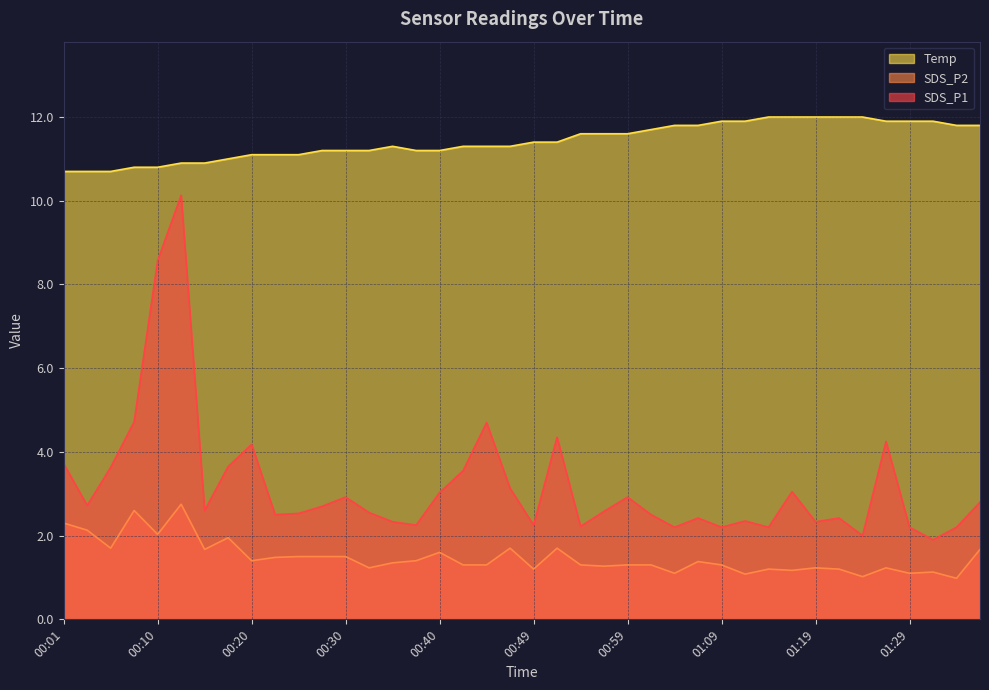

True or false: SDS_P1 has a value of 2.5 at 01:02.

True